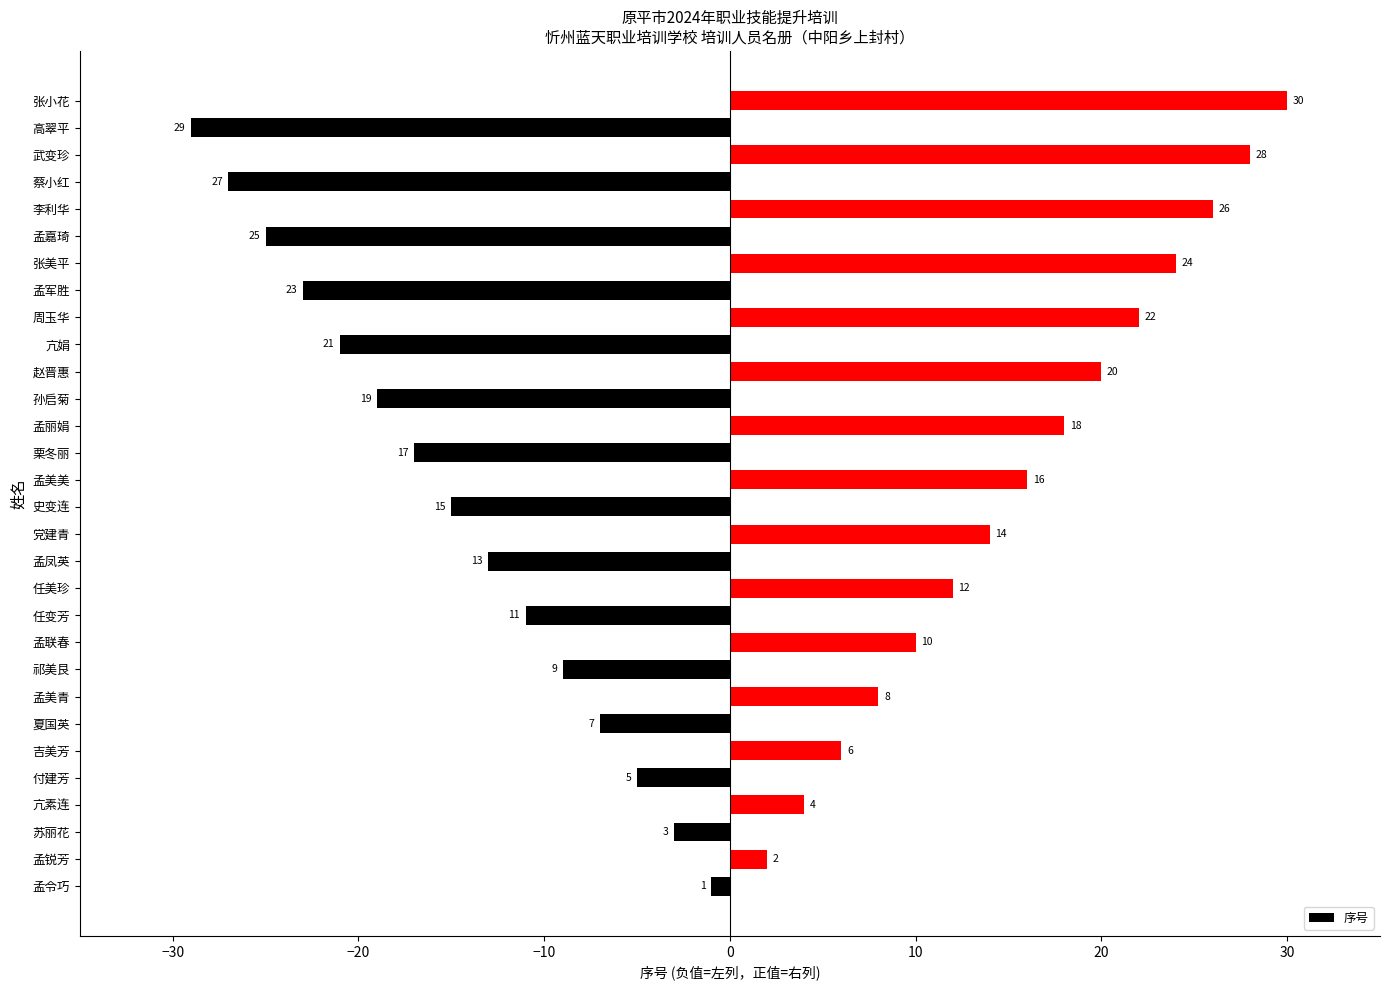

Does the chart contain stacked bars?

No